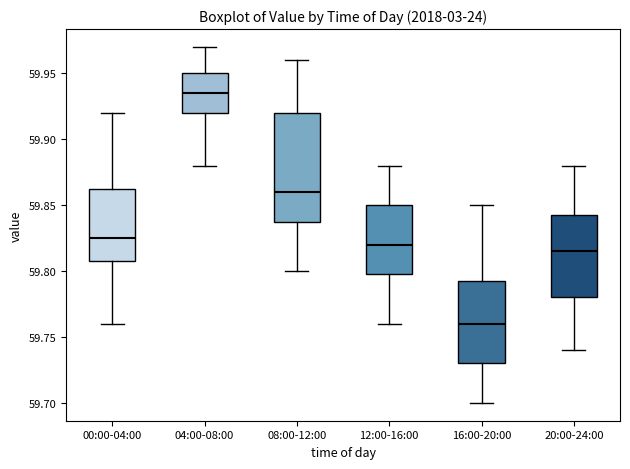

Which box has the lowest median line?

16:00-20:00